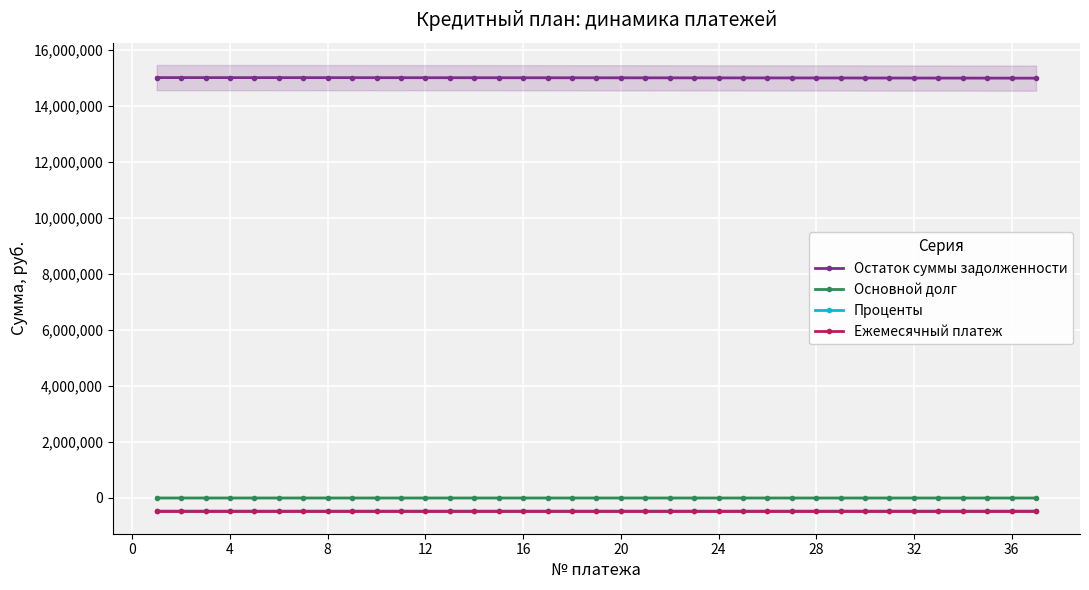

True or false: Основной долг and Остаток суммы задолженности intersect in this chart.

False